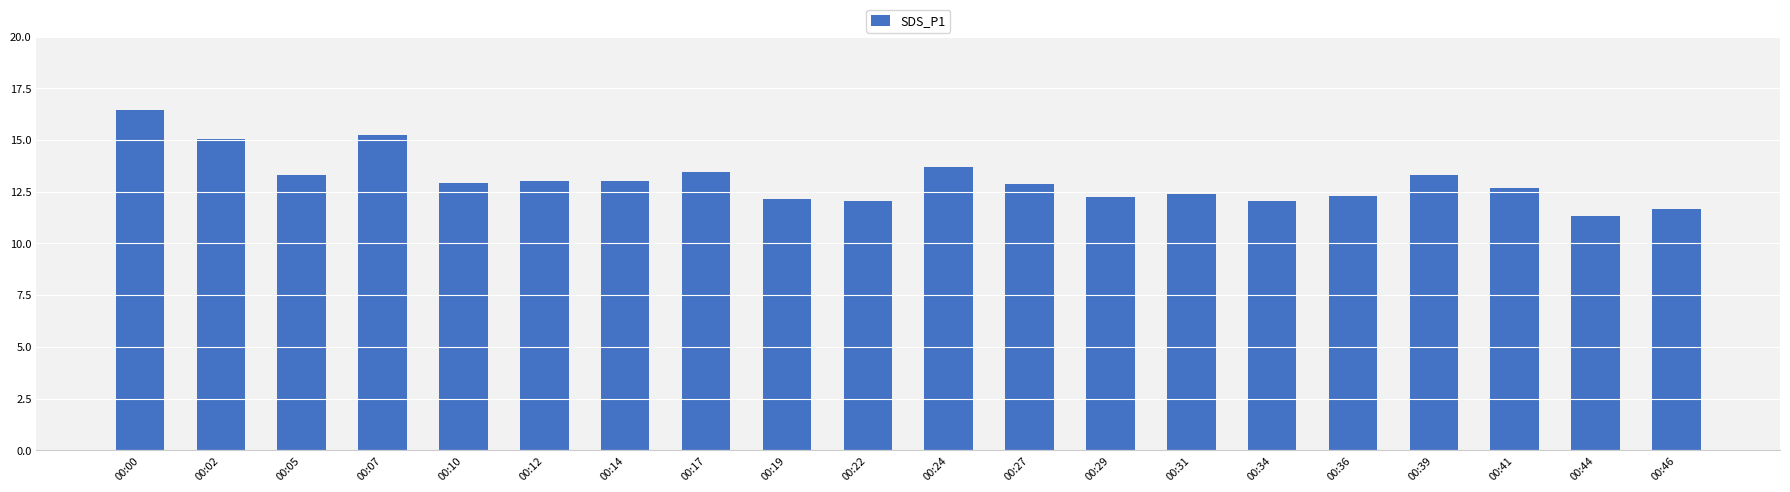

Count the number of categories in the chart.

20